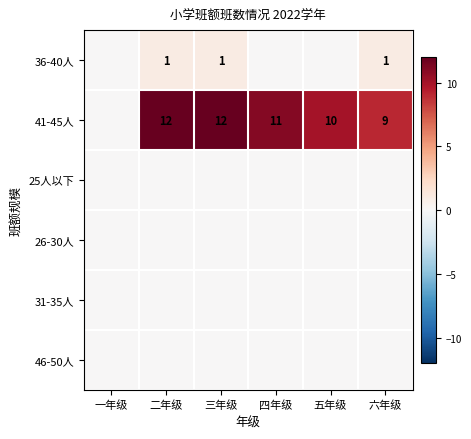

Is it true that 41-45人 equals 9 at 六年级?

True